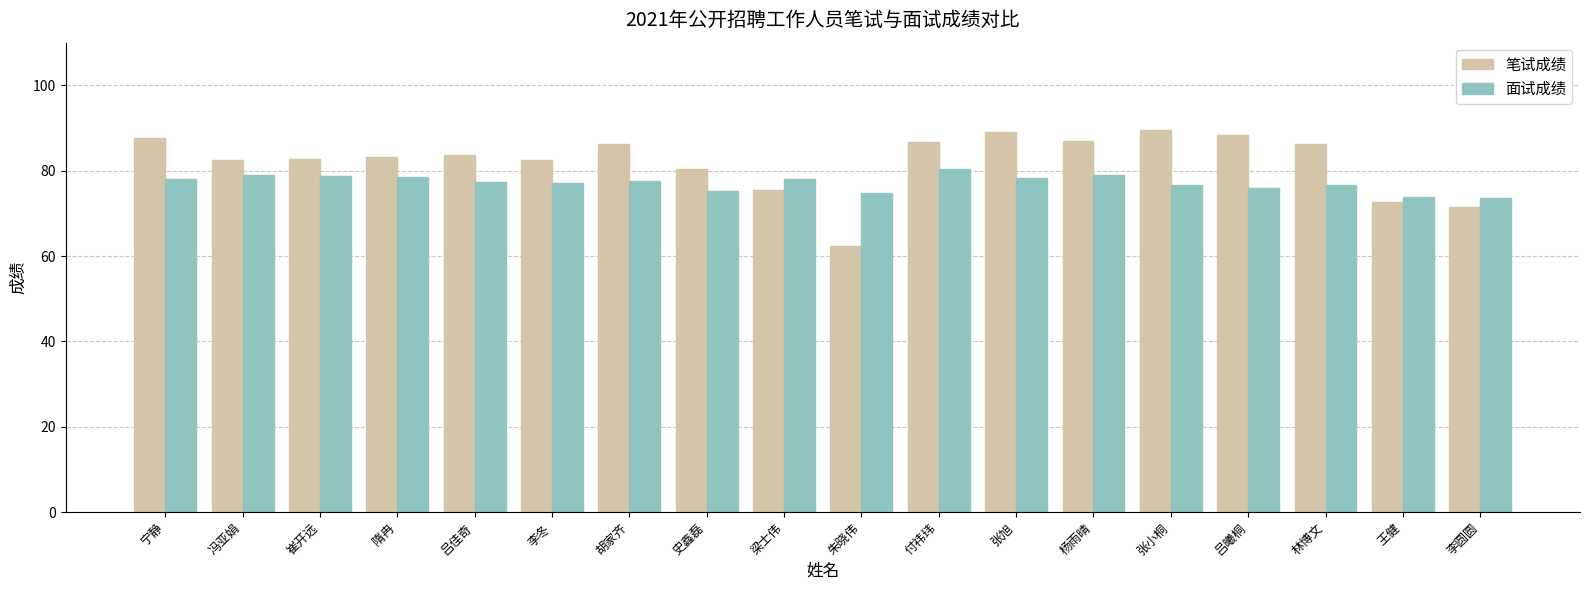

What is the value of the 面试成绩 bar at the 5th from the left?

77.4